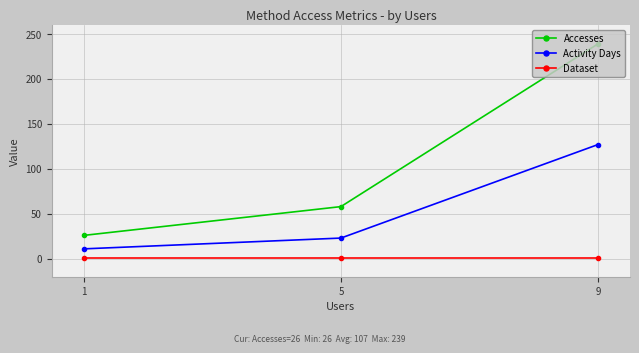

Which series has the largest range (max minus min)?

Accesses